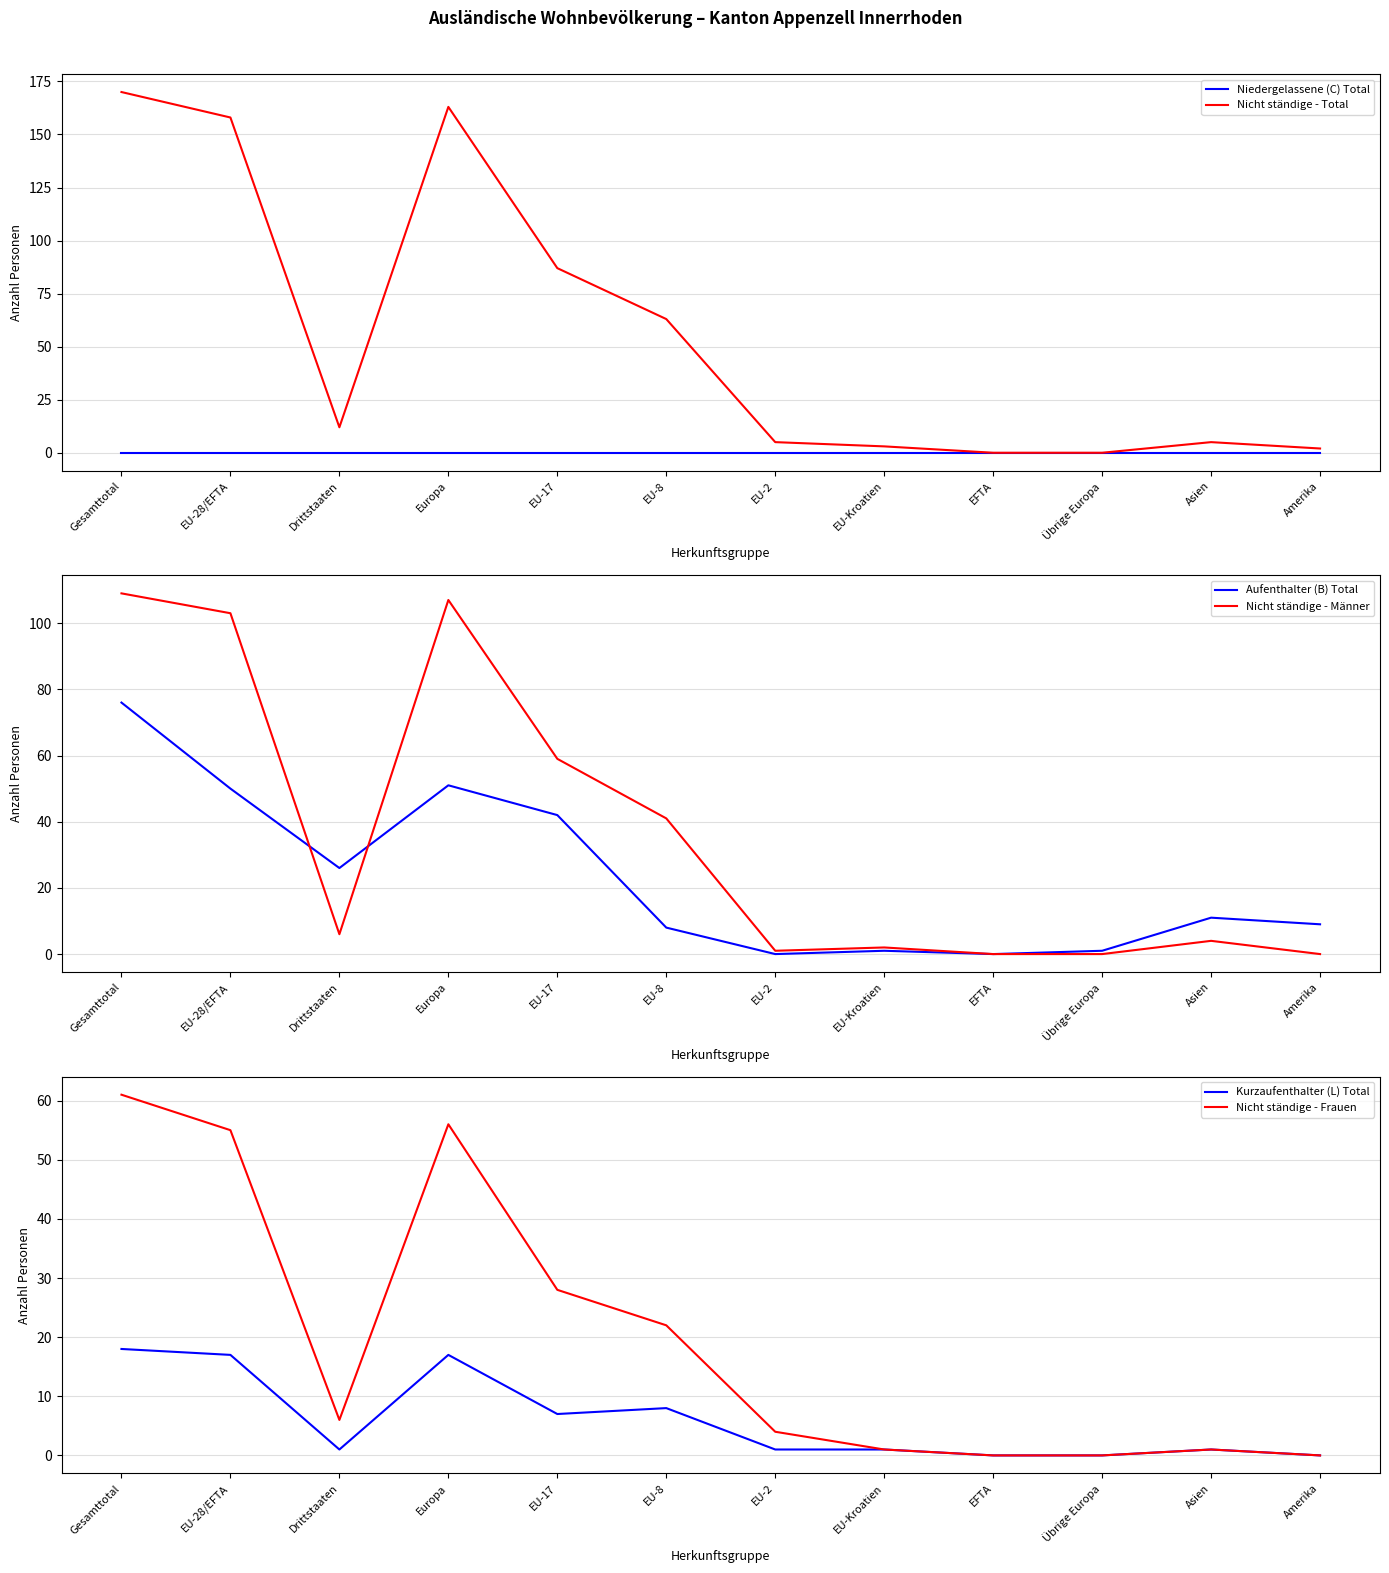

What is the difference between the second highest and minimum values in the Nicht ständige - Frauen series?

56